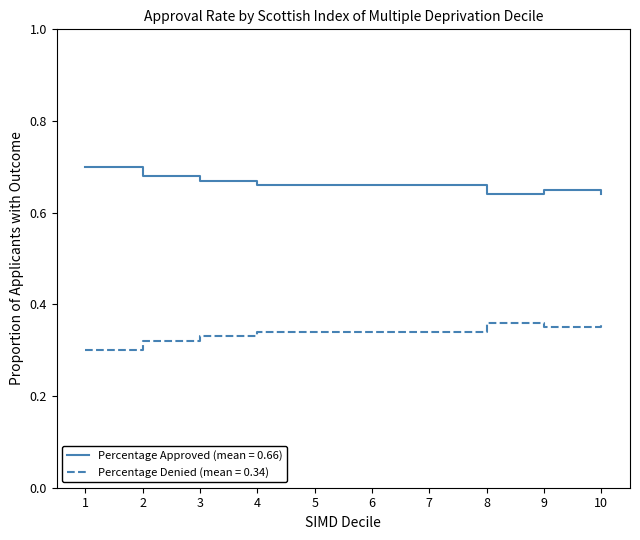

The value of Percentage Denied (mean = 0.34) at 2 is 0.3. True or false?

True